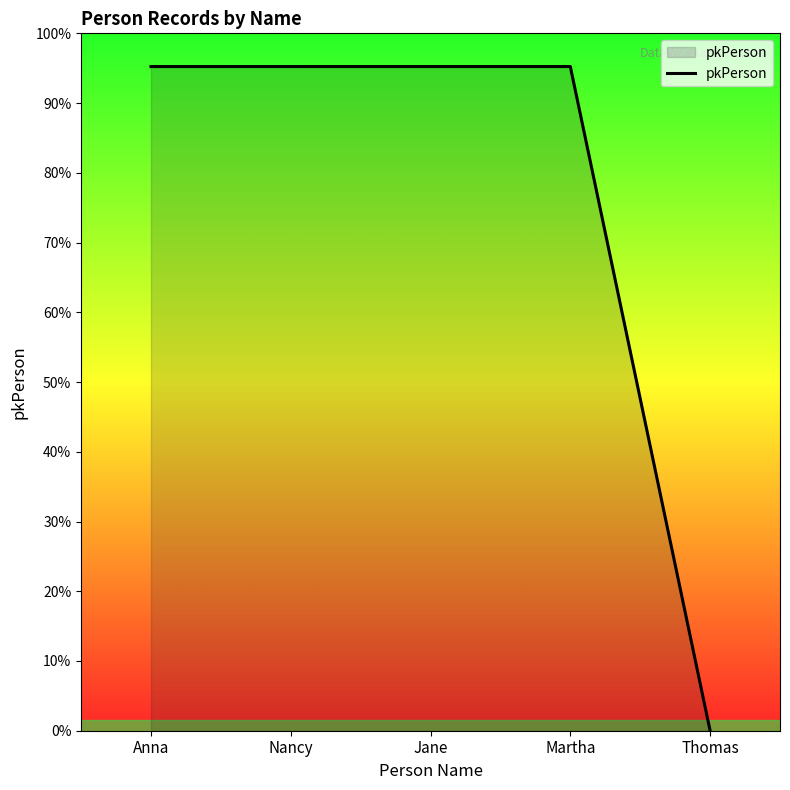

Is this an area chart (filled region under the line)?

Yes